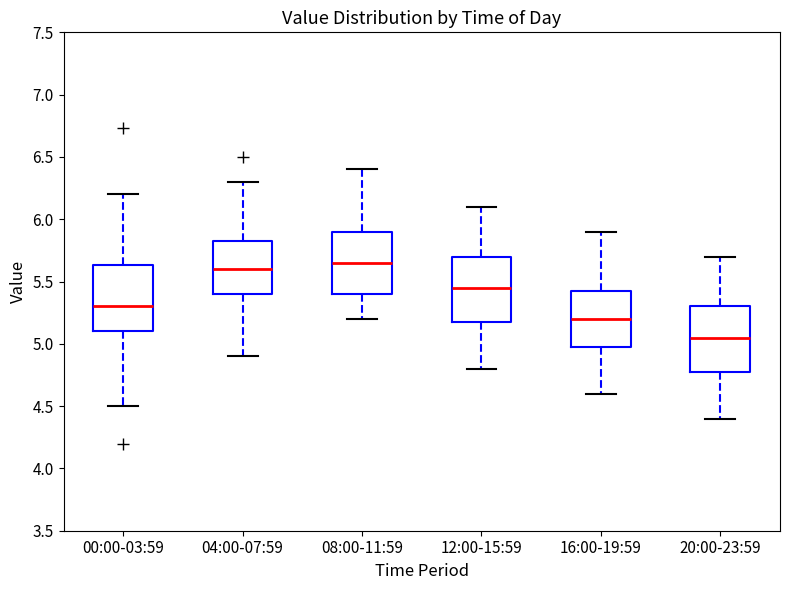

Reading left to right, transcribe this box plot: for each box, give where its median line is, the range the box spans, and where its two whiskers end, as read against the y-axis. The values are not printed on the chart, so give them approximately, as read against the axis.

00:00-03:59: median 5.30, box 5.10 to 5.65, whiskers 4.50 to 6.20
04:00-07:59: median 5.60, box 5.40 to 5.85, whiskers 4.90 to 6.30
08:00-11:59: median 5.65, box 5.40 to 5.90, whiskers 5.20 to 6.40
12:00-15:59: median 5.45, box 5.20 to 5.70, whiskers 4.80 to 6.10
16:00-19:59: median 5.20, box 5.00 to 5.45, whiskers 4.60 to 5.90
20:00-23:59: median 5.05, box 4.80 to 5.30, whiskers 4.40 to 5.70